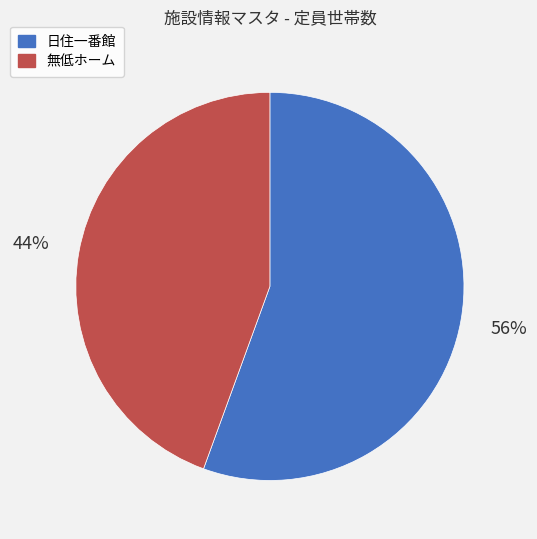

Does 無低ホーム represent more than half of the total?

No